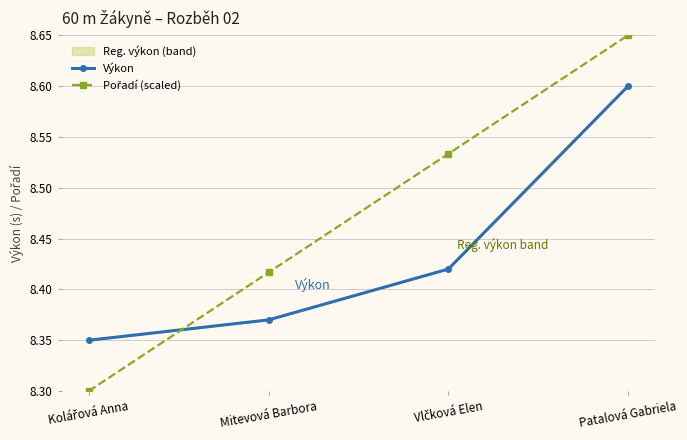

What is the difference between the second highest and minimum values in the Pořadí (scaled) series?

0.2